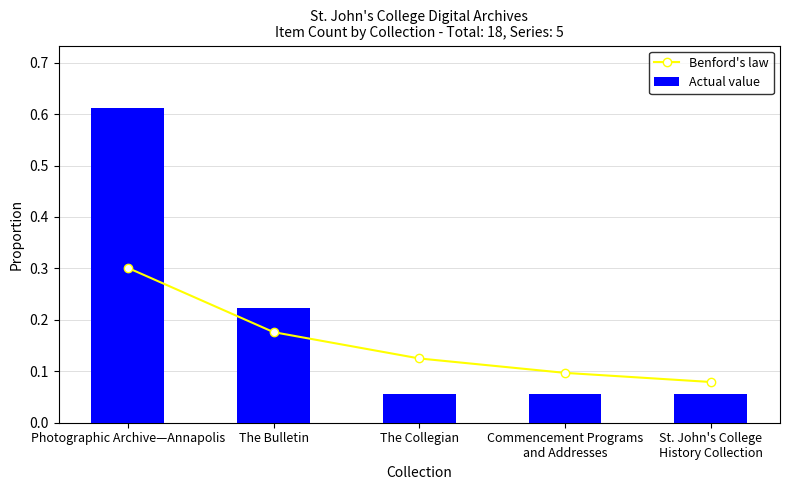

What is the total value across all series at Commencement Programs
and Addresses?

0.2